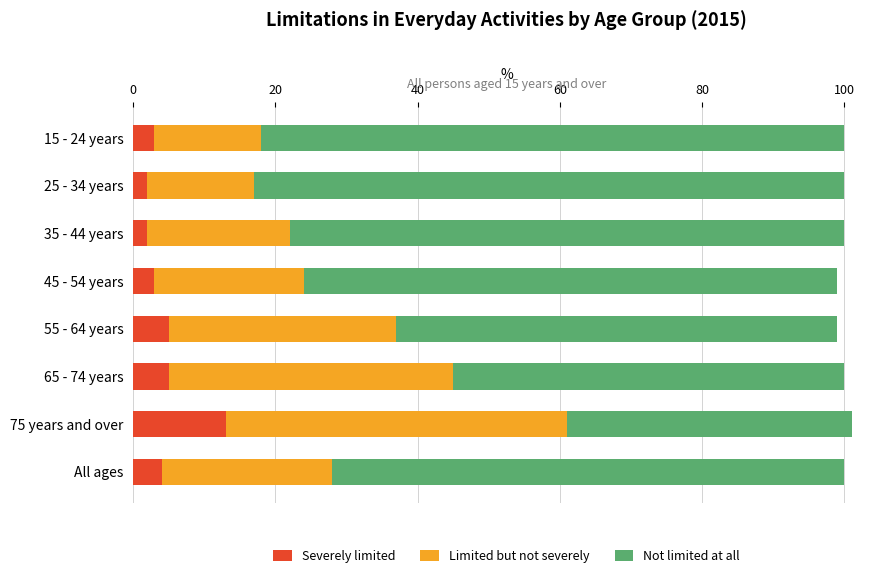

What is the average value of the Severely limited series?

5